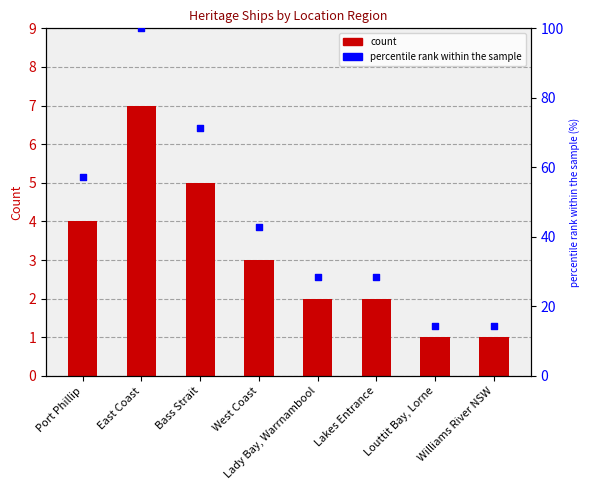

Which series contains the lowest Y value?

count